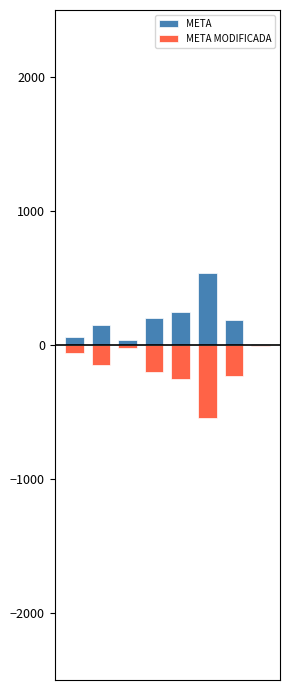

The value of META at 2 is 37. True or false?

True